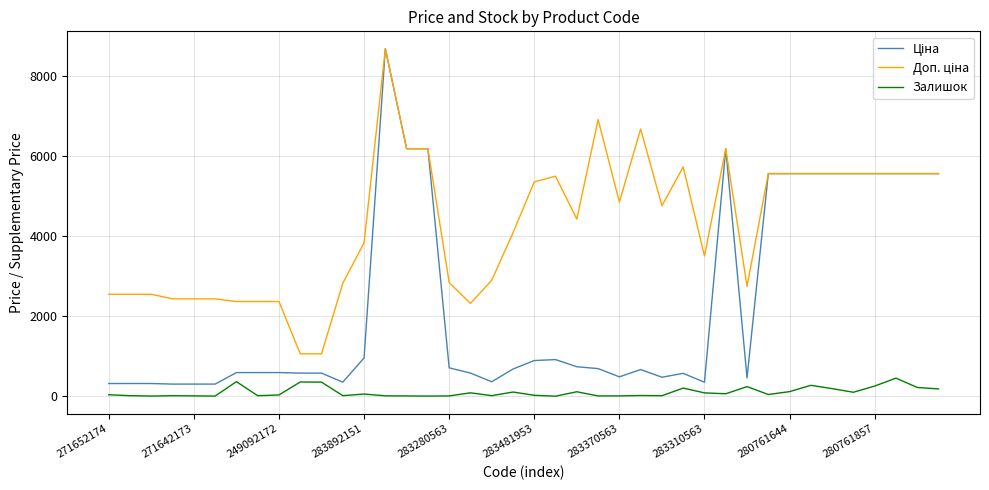

What is the greatest value displayed?

8679.5